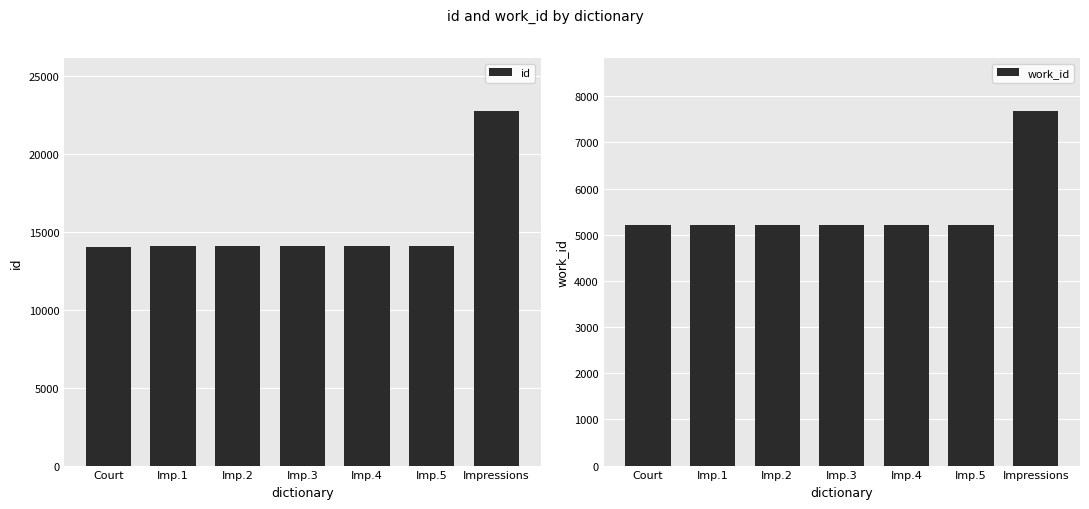

At which category does the chart reach its peak across all series?

Impressions